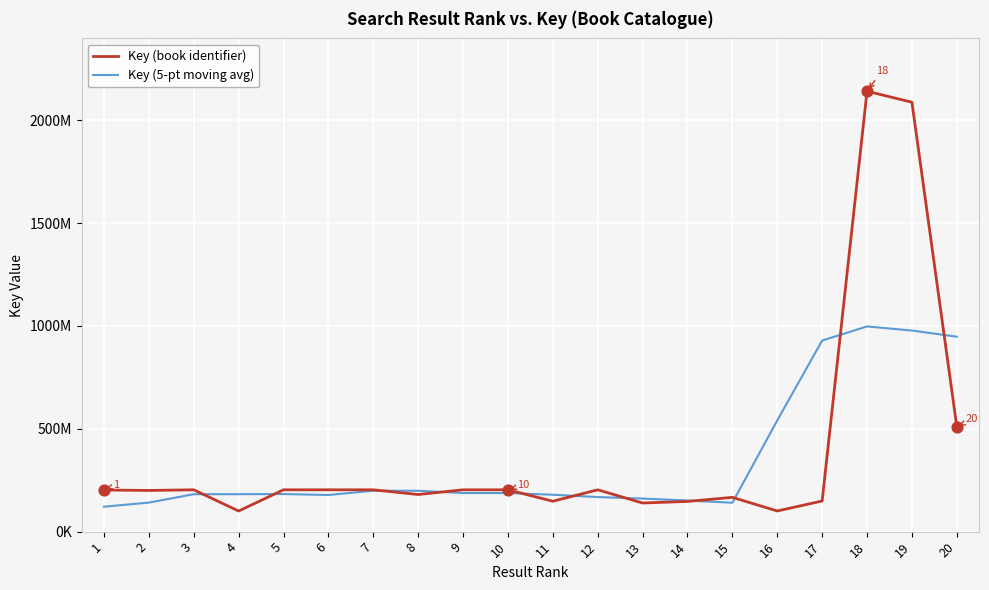

Which series has the largest total across all categories?

Key (book identifier)